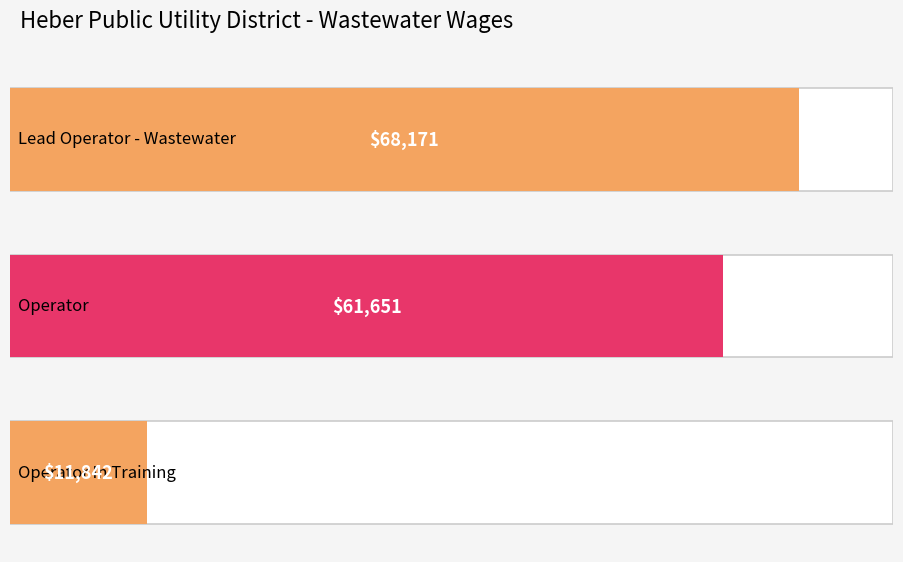

What is the ratio of the value at Operator to the value at Lead Operator - Wastewater?

0.9